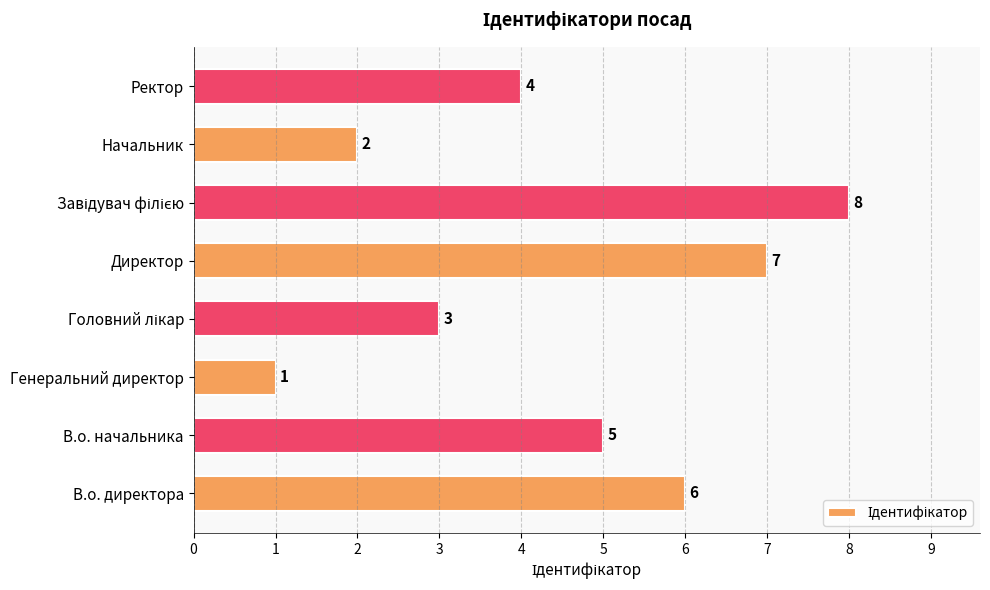

Which has a higher value, Генеральний директор or Директор?

Директор